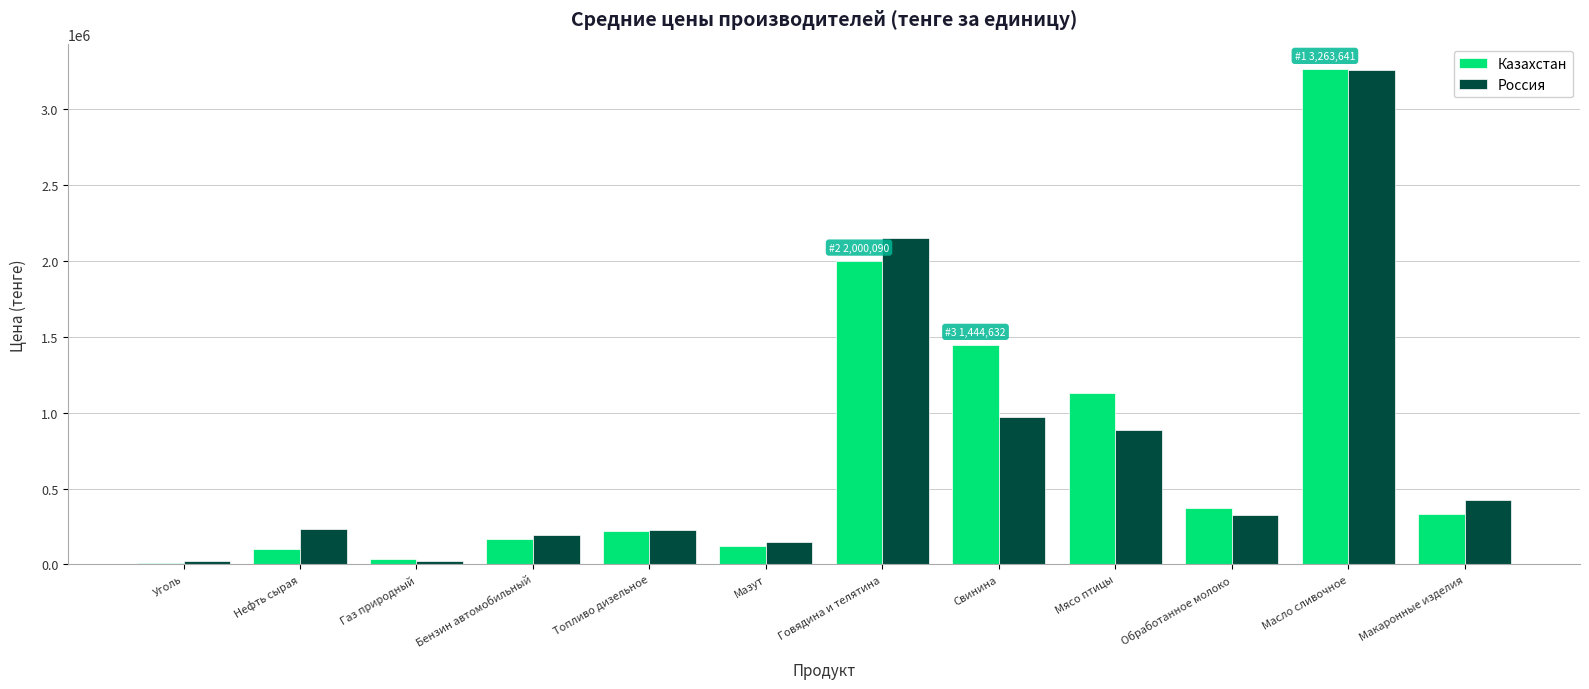

What is the maximum value shown in the chart?

3263641.0